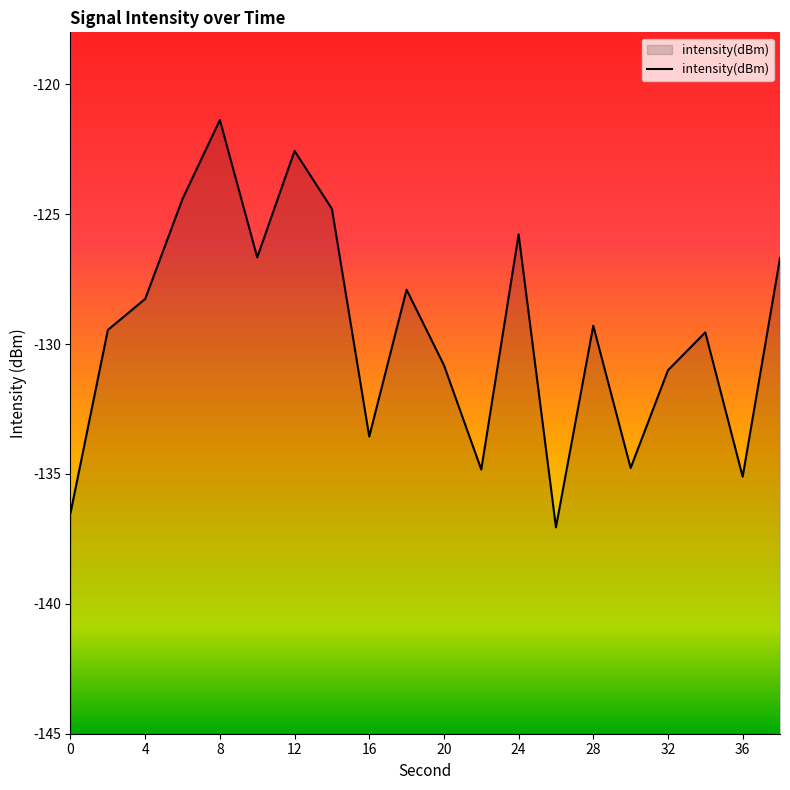

Reading right to left, what are all the values shown in this chart?

-126.7	-135.1	-129.5	-131.0	-134.8	-129.3	-137.1	-125.8	-134.8	-130.8	-127.9	-133.6	-124.8	-122.6	-126.7	-121.4	-124.4	-128.3	-129.5	-136.5